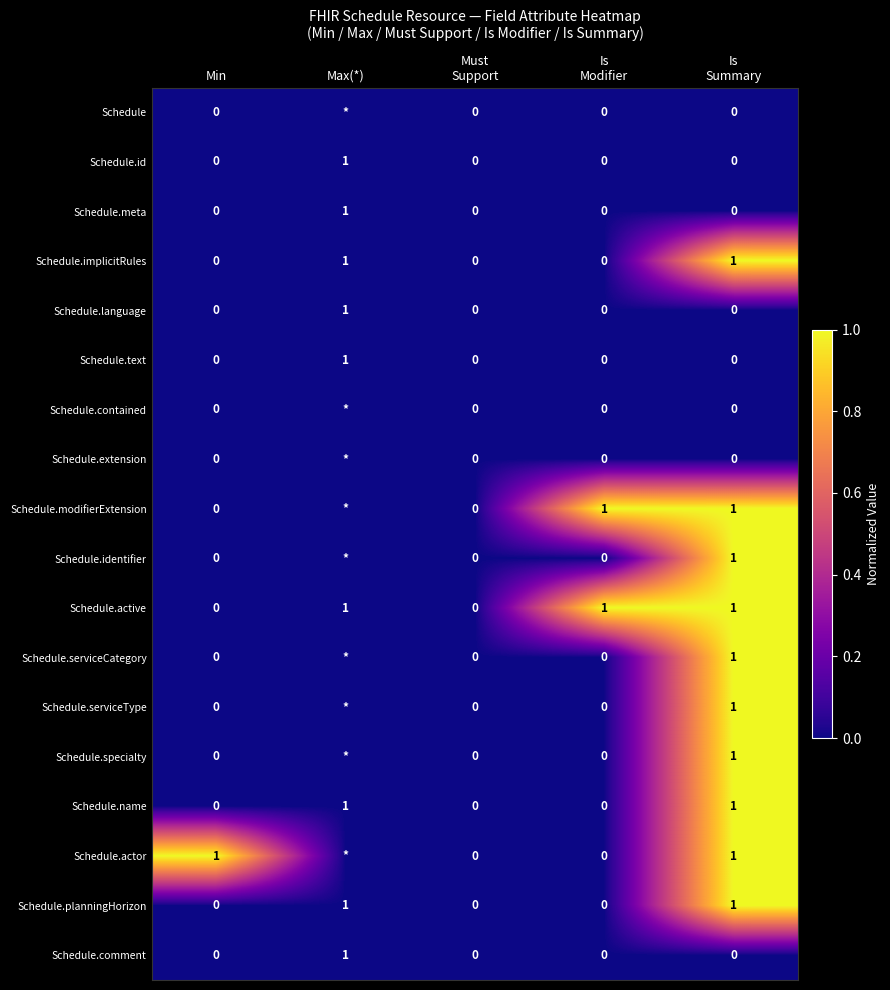

The value of Schedule.text at Min is 1. True or false?

False